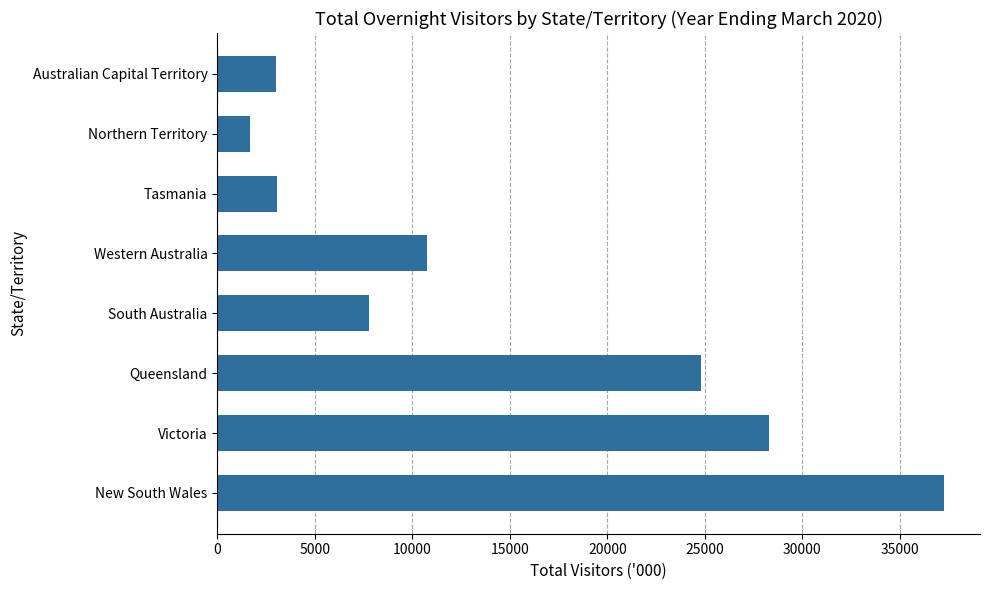

Which has a higher value, Northern Territory or Tasmania?

Tasmania